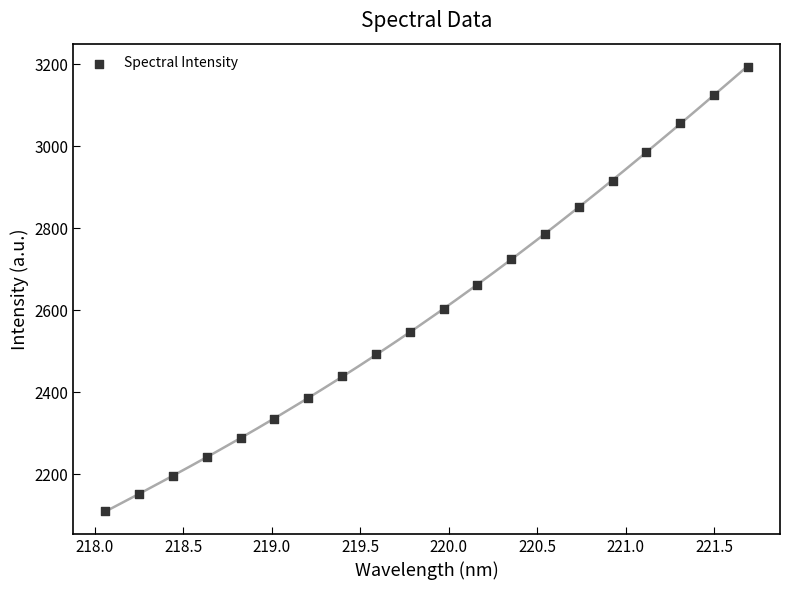

What is the range of X values (max minus min)?

3.6